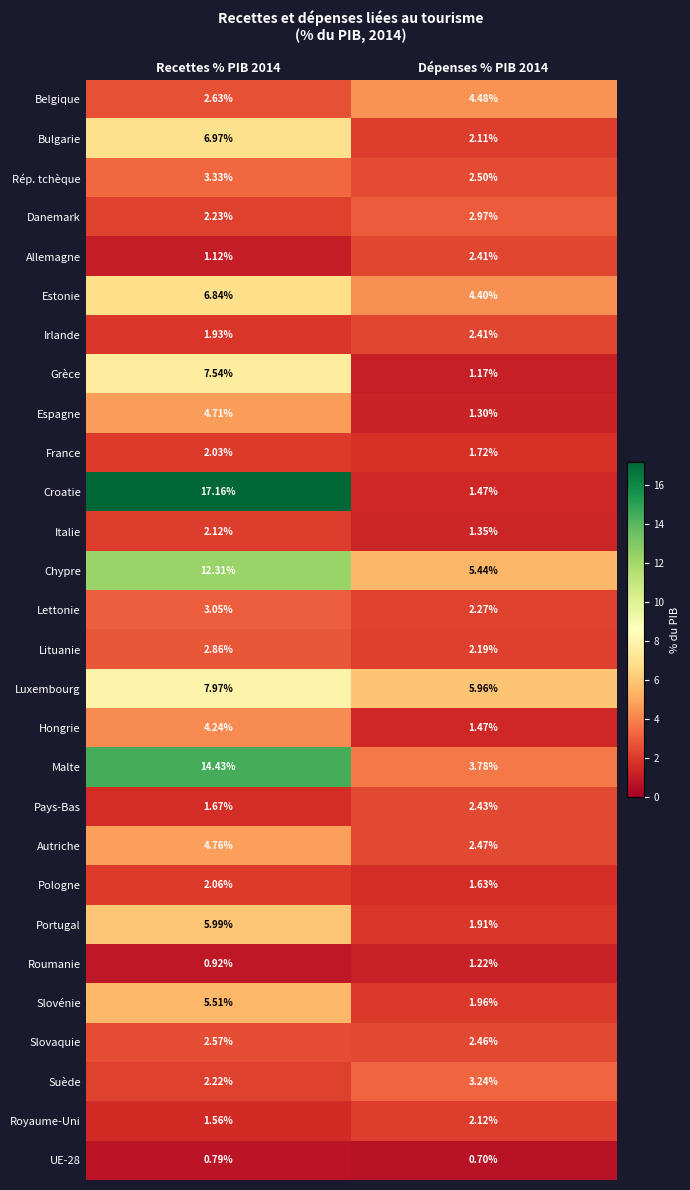

Which series has the largest total across all categories?

Croatie